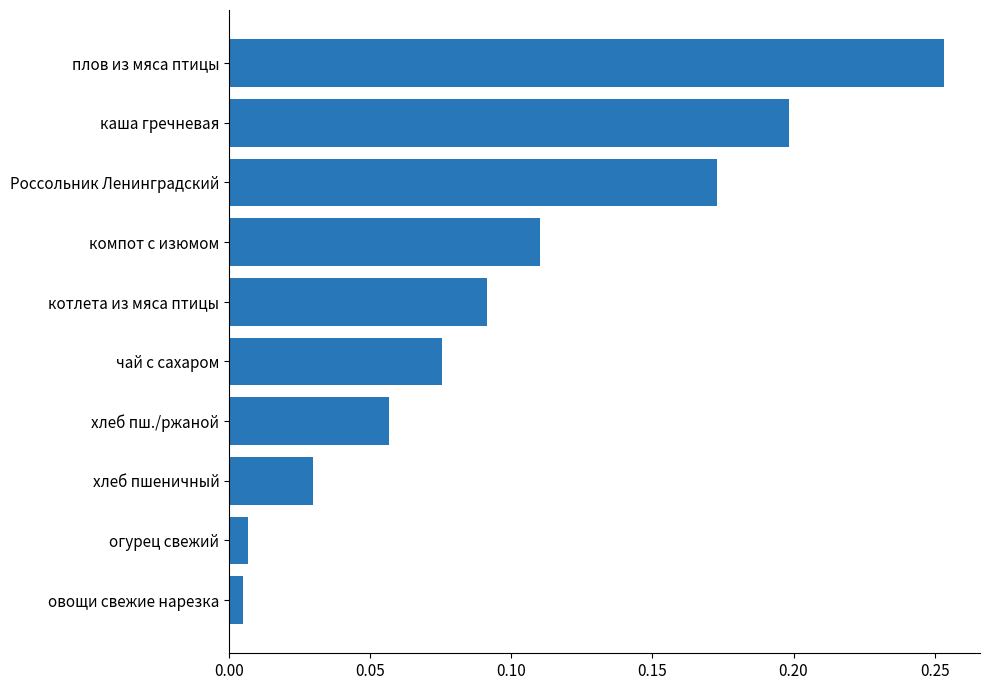

The value at котлета из мяса птицы is 0.2. True or false?

False